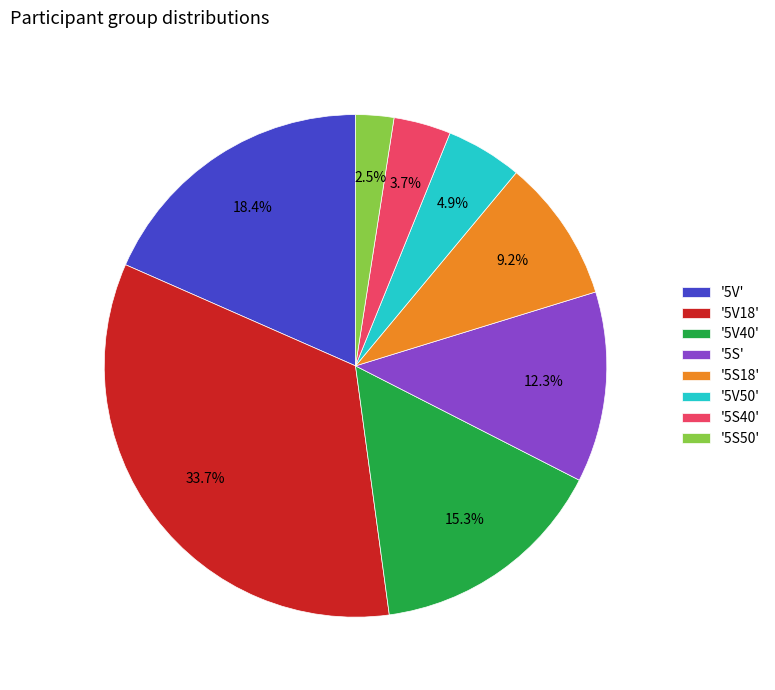

How many segments does this pie chart have?

8